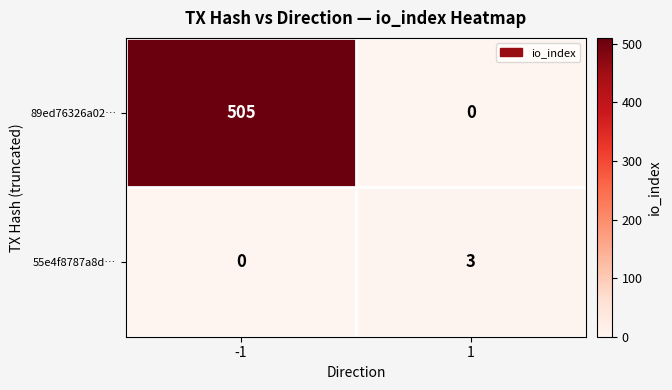

Count the number of data series in this chart.

2